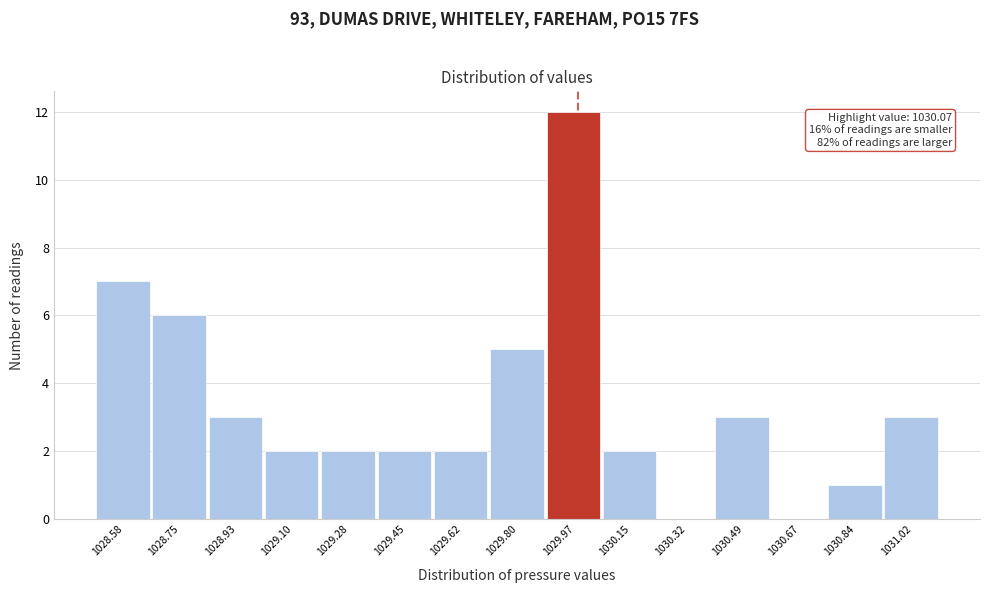

Reading left to right, transcribe all the data shown in this chart.

1028.58=7	1028.75=6	1028.93=3	1029.10=2	1029.28=2	1029.45=2	1029.62=2	1029.80=5	1029.97=12	1030.15=2	1030.32=0	1030.49=3	1030.67=0	1030.84=1	1031.02=3